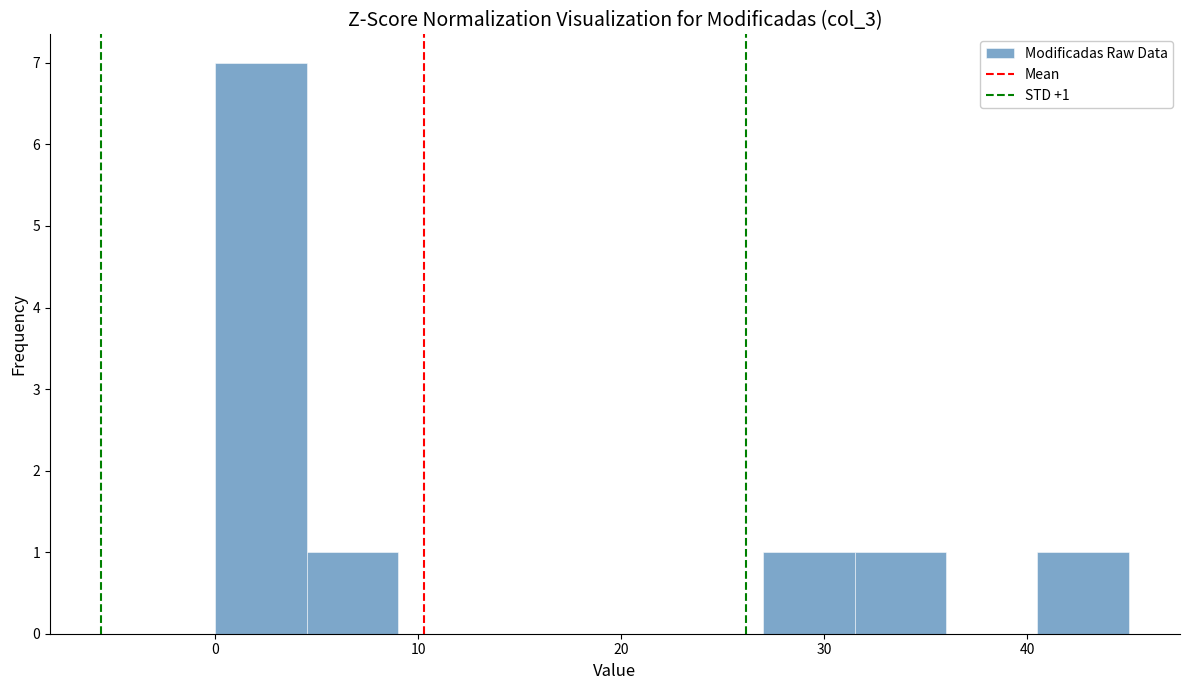

Which range on the x-axis has the tallest bar?

0.0 to 4.5